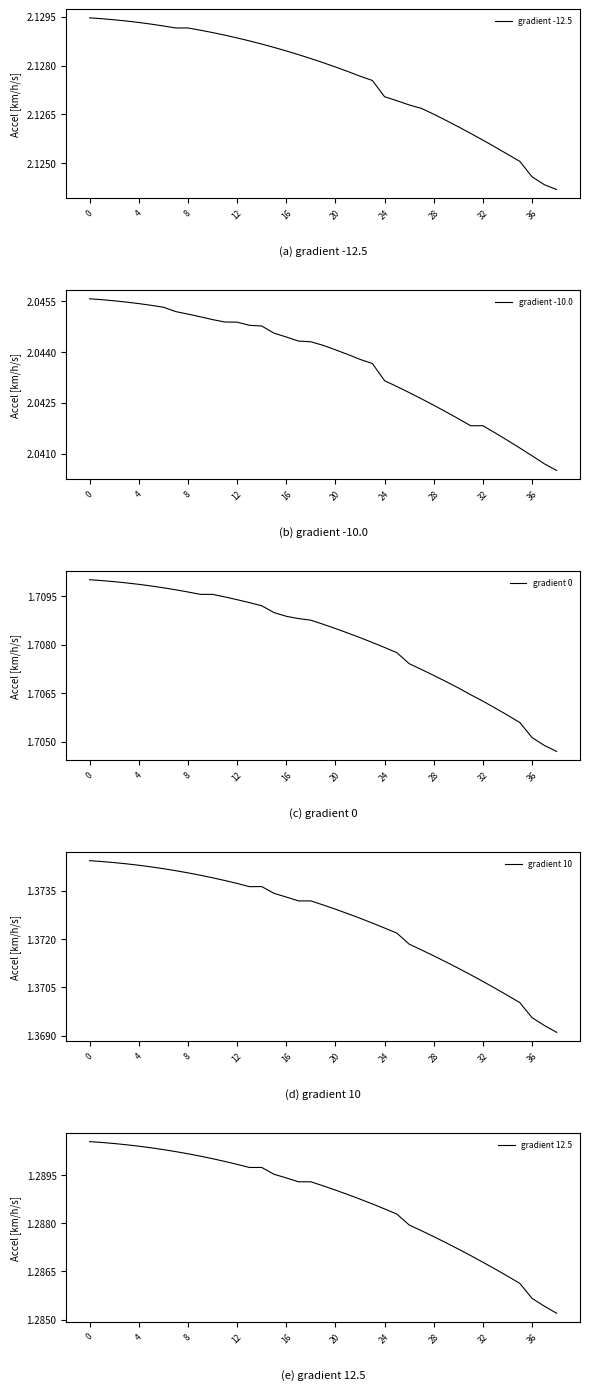

The gradient -10.0 series shows 2.0 at 0. True or false?

True